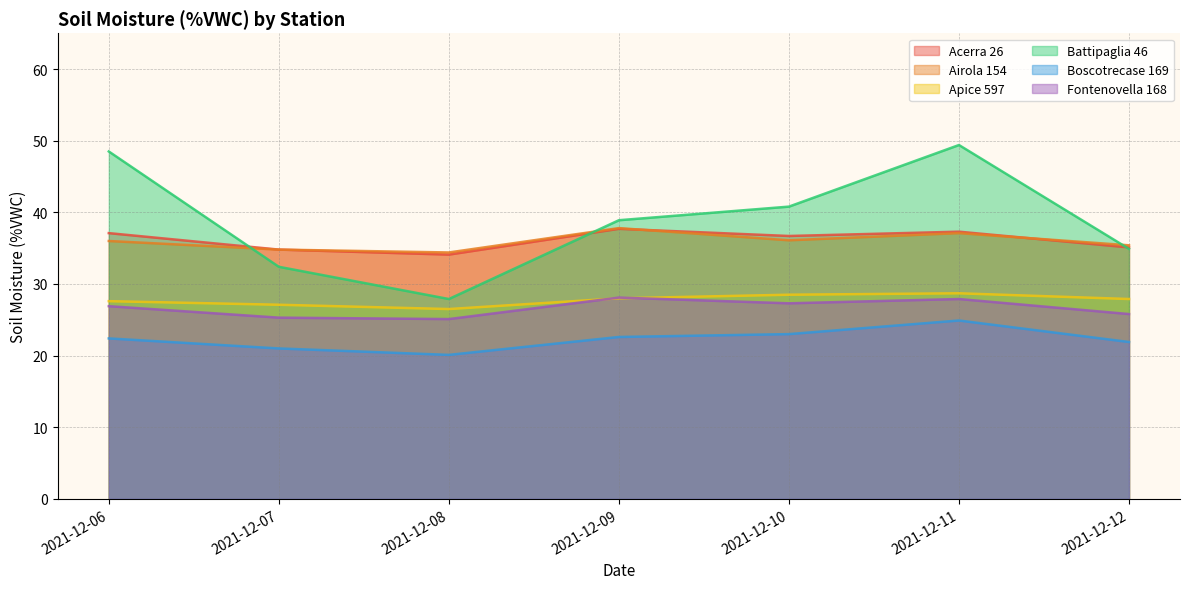

Where is the first local maximum for Fontenovella 168?

2021-12-09